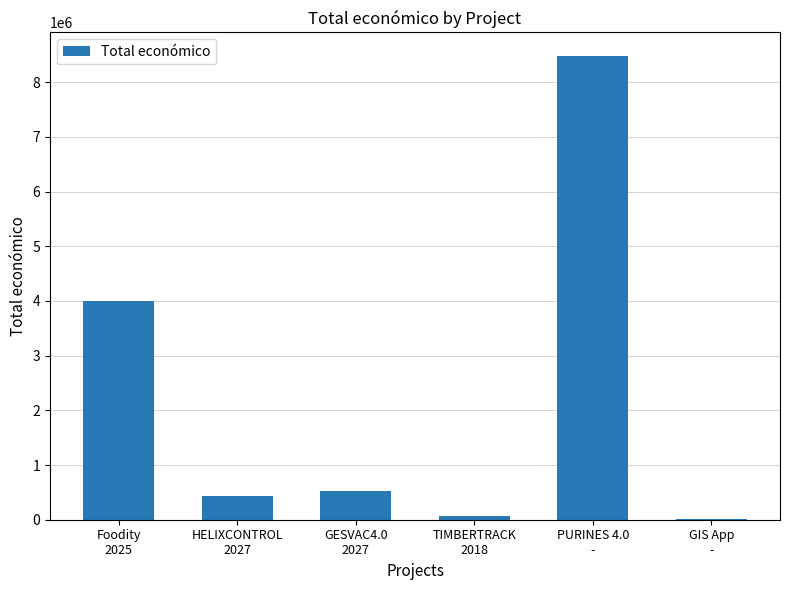

The value at Foodity
2025 is 3999937. True or false?

True